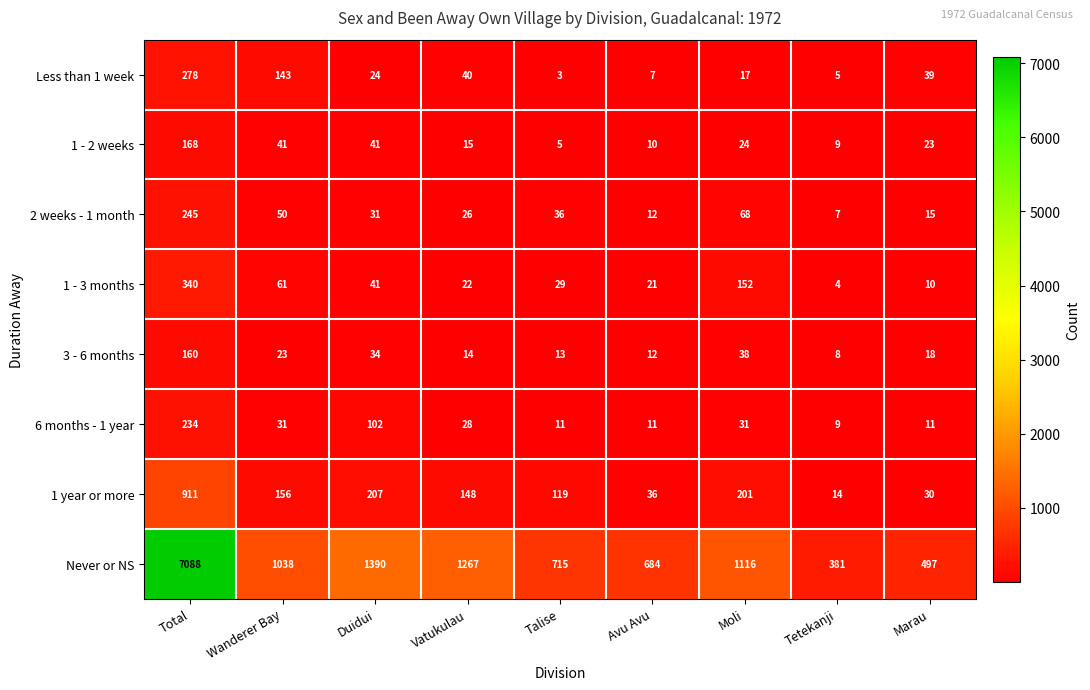

List the labels in order of 1 - 3 months value, smallest first.

Tetekanji, Marau, Avu Avu, Vatukulau, Talise, Duidui, Wanderer Bay, Moli, Total